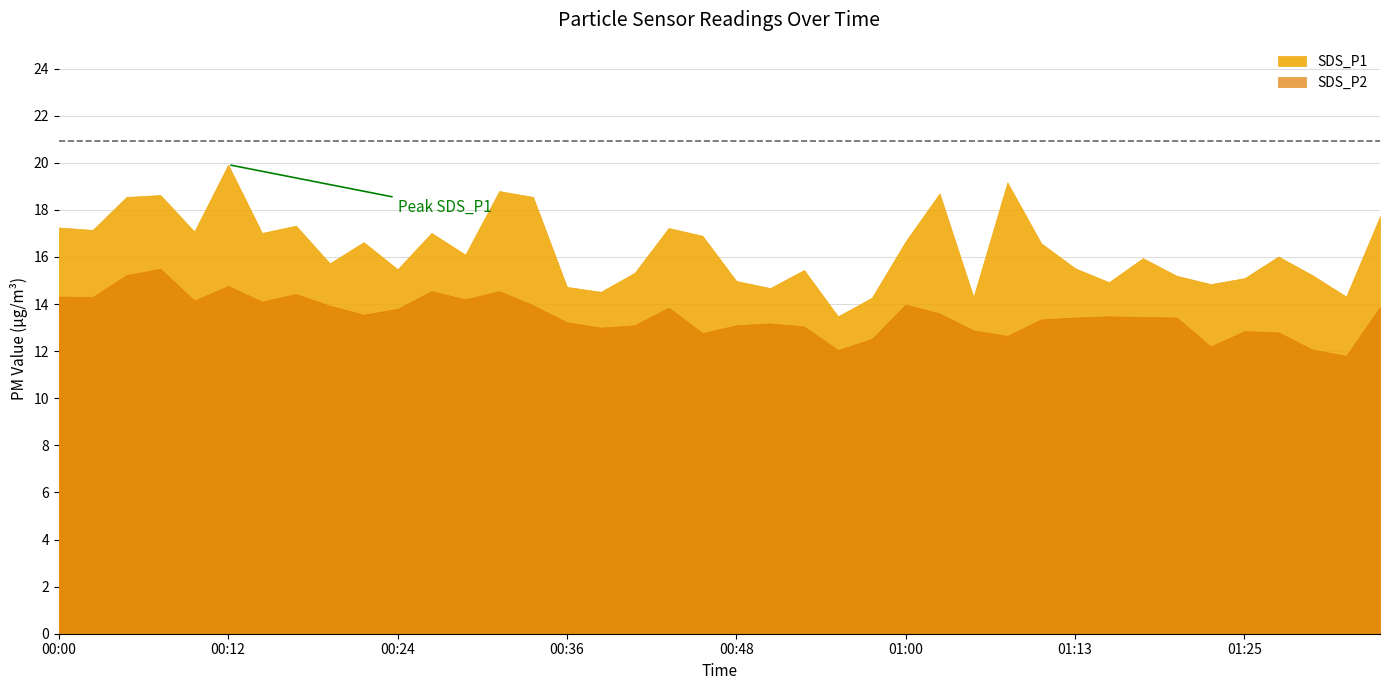

What is the sum of the SDS_P2 values at 00:41 and 00:07?

28.6